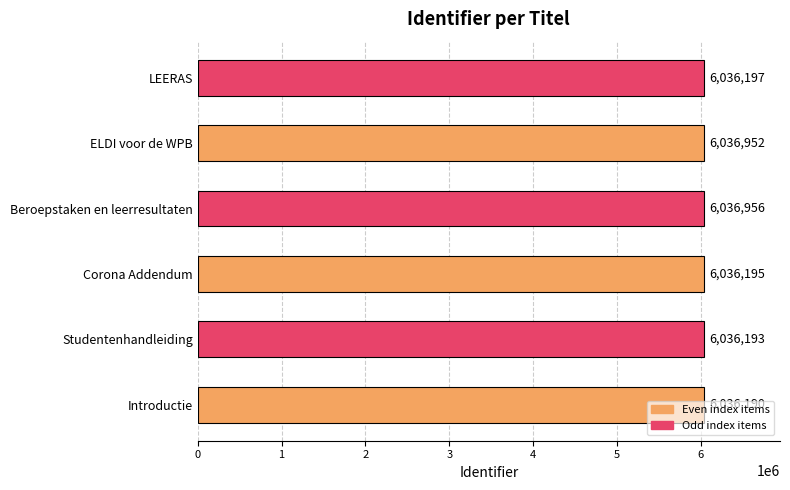

What is the smallest value displayed?

6036190